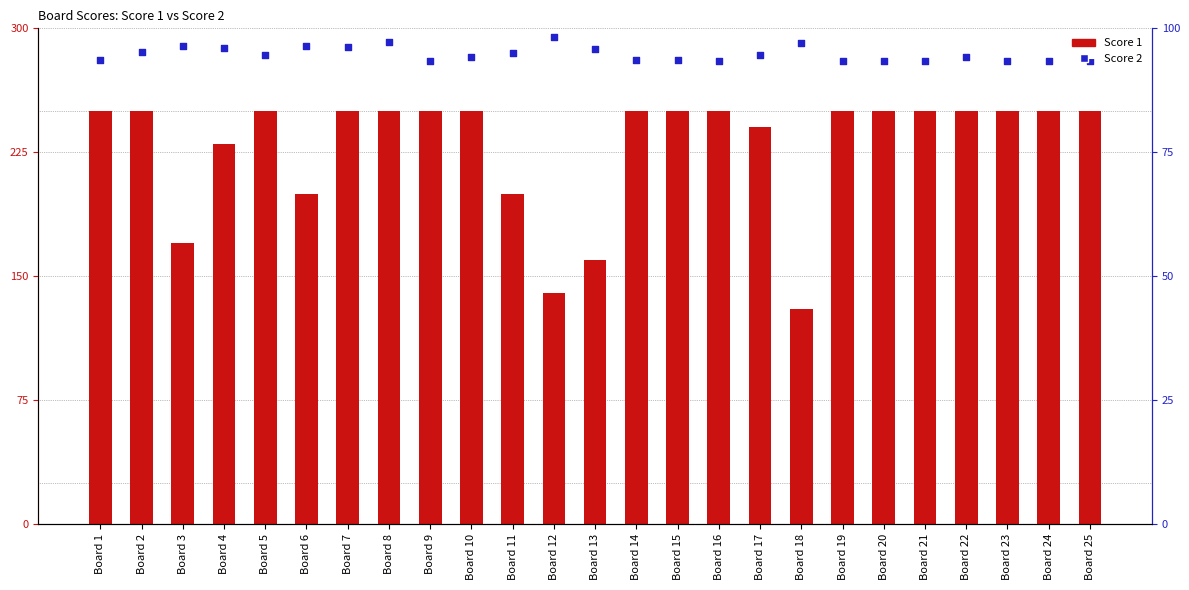

What is the total value across all series at Board 17?

52.4